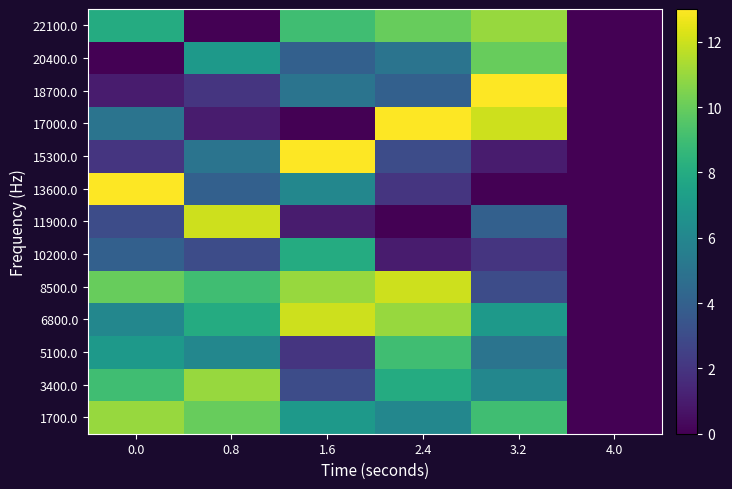

Reading left to right, transcribe all the data shown in this chart.

1700.0: 0.0=11	0.8=10	1.6=7	2.4=6	3.2=9	4.0=0
3400.0: 0.0=9	0.8=11	1.6=3	2.4=8	3.2=6	4.0=0
5100.0: 0.0=7	0.8=6	1.6=2	2.4=9	3.2=5	4.0=0
6800.0: 0.0=6	0.8=8	1.6=12	2.4=11	3.2=7	4.0=0
8500.0: 0.0=10	0.8=9	1.6=11	2.4=12	3.2=3	4.0=0
10200.0: 0.0=4	0.8=3	1.6=8	2.4=1	3.2=2	4.0=0
11900.0: 0.0=3	0.8=12	1.6=1	2.4=0	3.2=4	4.0=0
13600.0: 0.0=13	0.8=4	1.6=6	2.4=2	3.2=0	4.0=0
15300.0: 0.0=2	0.8=5	1.6=13	2.4=3	3.2=1	4.0=0
17000.0: 0.0=5	0.8=1	1.6=0	2.4=13	3.2=12	4.0=0
18700.0: 0.0=1	0.8=2	1.6=5	2.4=4	3.2=13	4.0=0
20400.0: 0.0=0	0.8=7	1.6=4	2.4=5	3.2=10	4.0=0
22100.0: 0.0=8	0.8=0	1.6=9	2.4=10	3.2=11	4.0=0